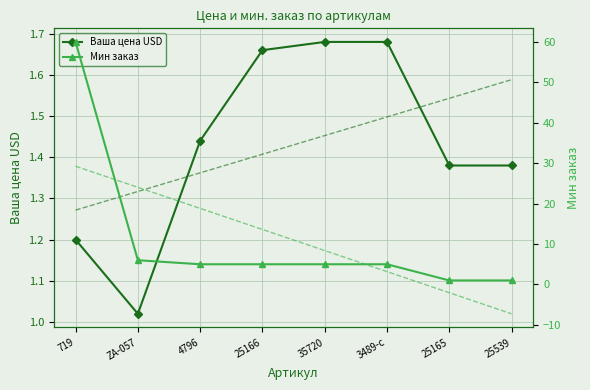

What is the sum of the Ваша цена USD values at 25166 and 3489-с?

3.3